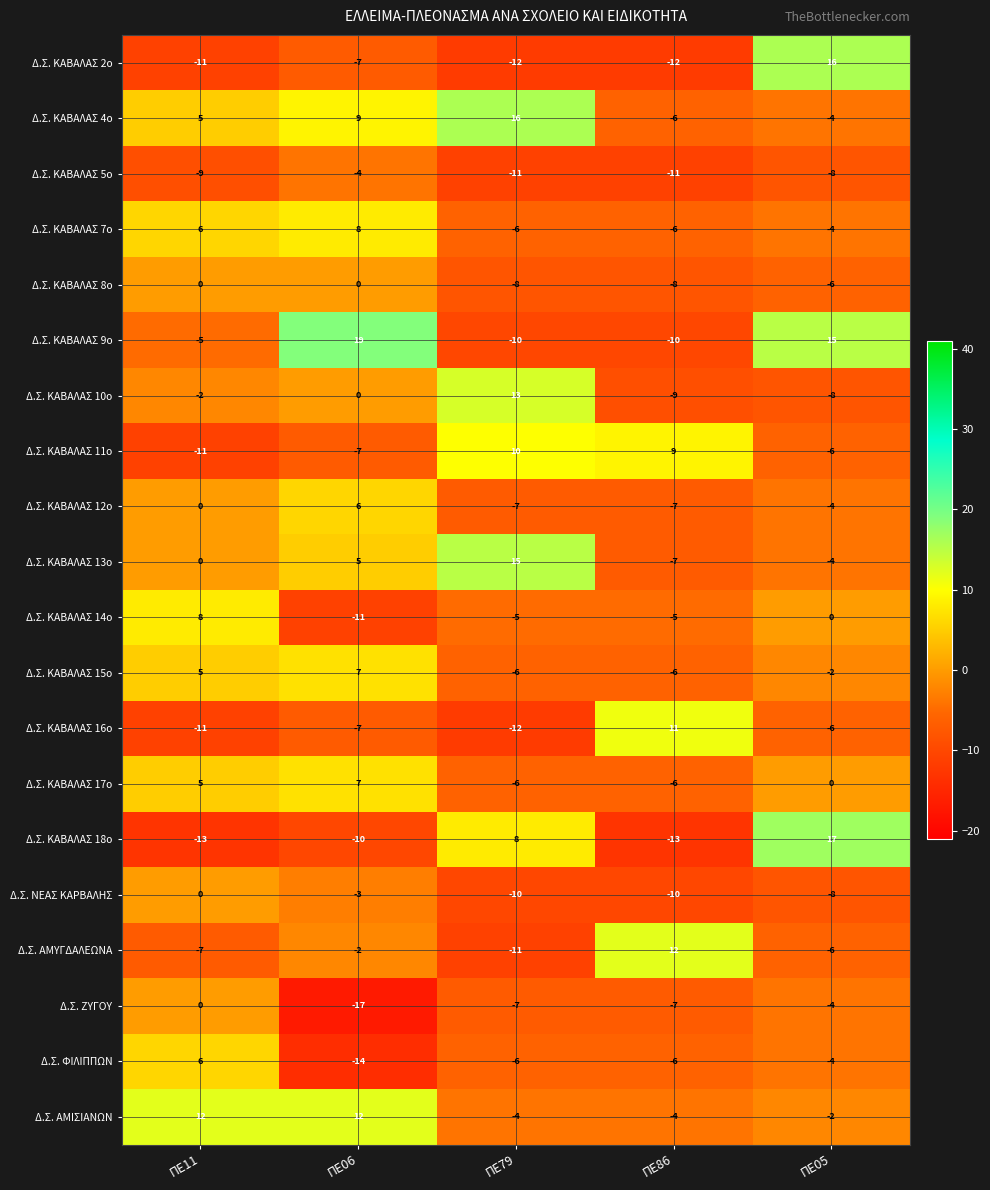

How many Δ.Σ. ΚΑΒΑΛΑΣ 9ο values are between -10 and 15?

4